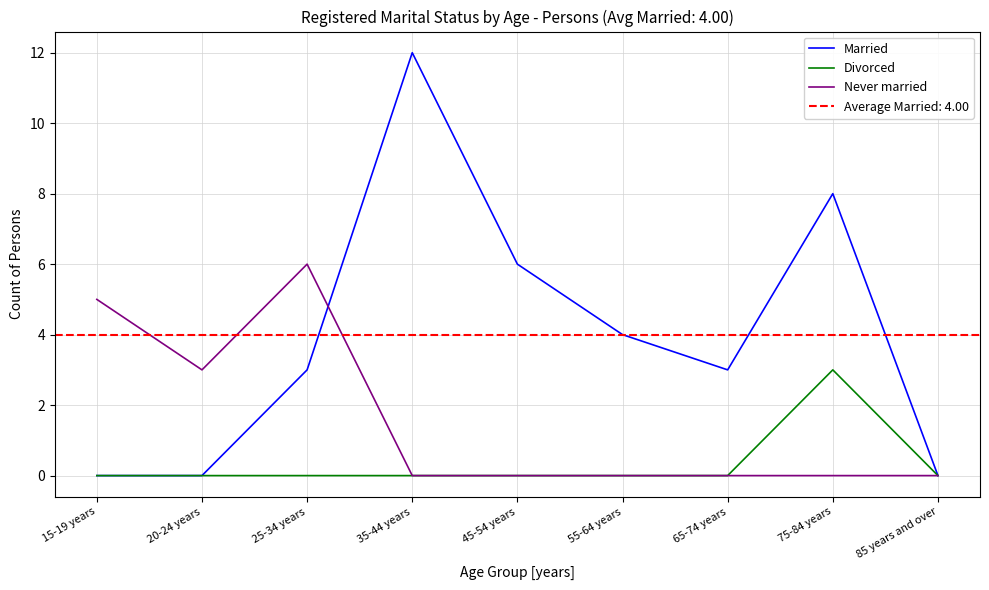

True or false: Divorced has a value of 0 at 15-19 years.

True